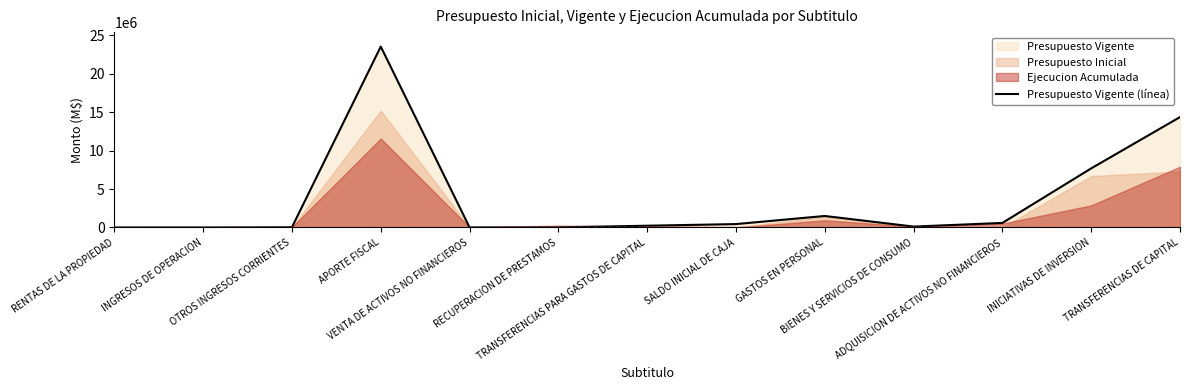

Does the chart display data point markers on the line(s)?

No